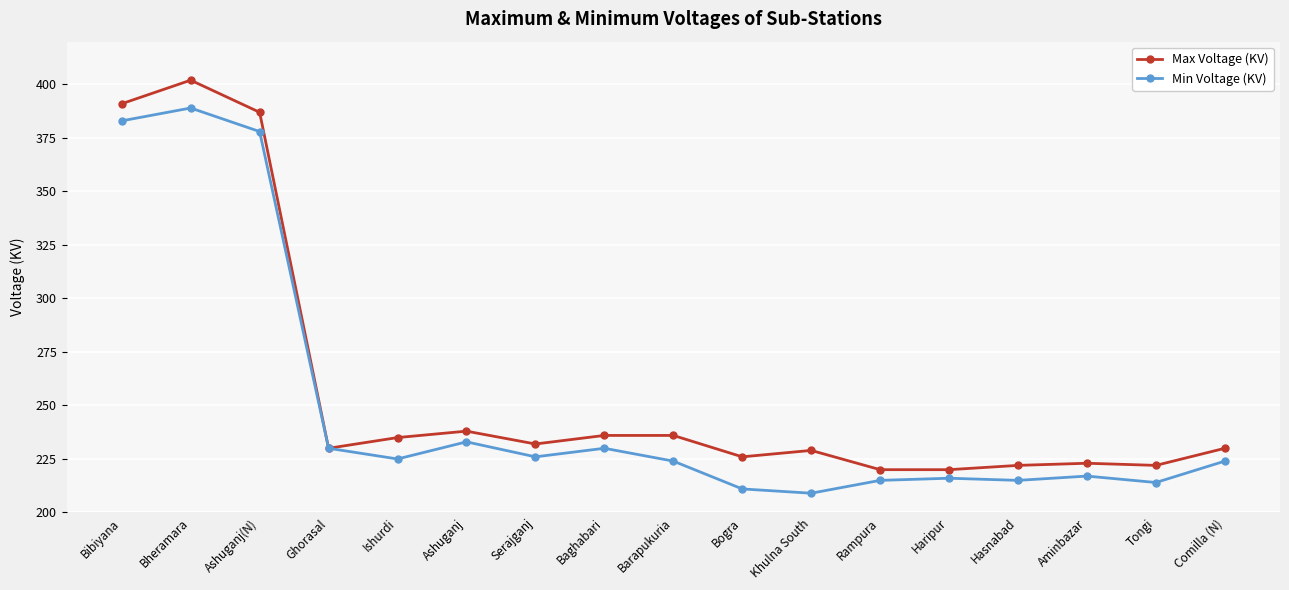

What is the sum of all Min Voltage (KV) values?

4239